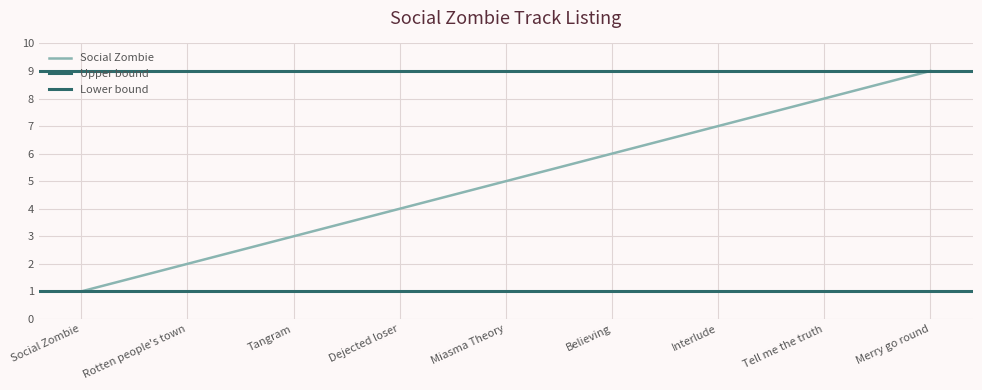

What is the difference between the maximum and minimum values?

8